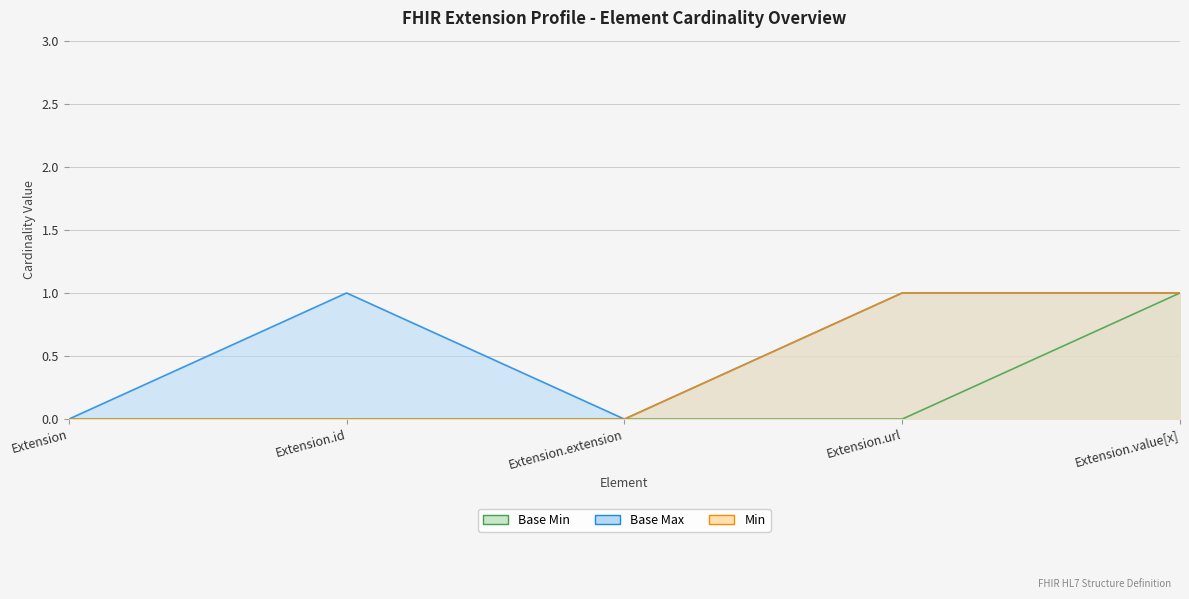

The value of Min at Extension.id is 1. True or false?

False